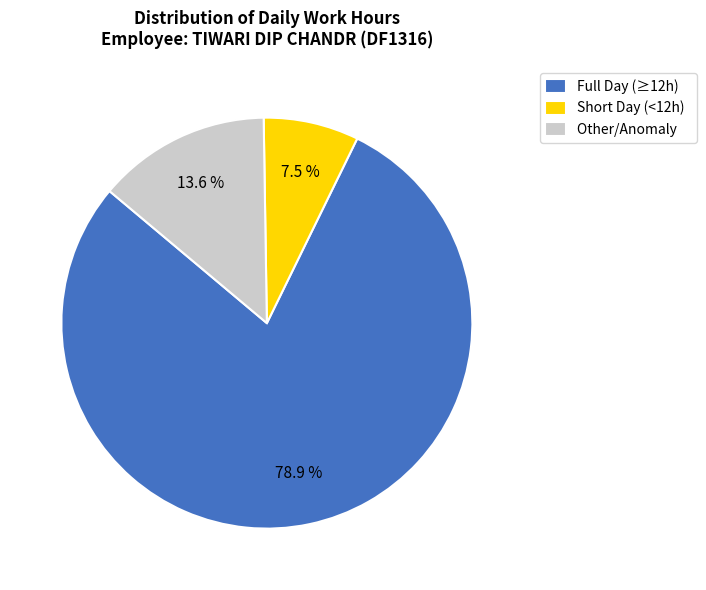

Is there any slice that represents more than half of the pie?

Yes